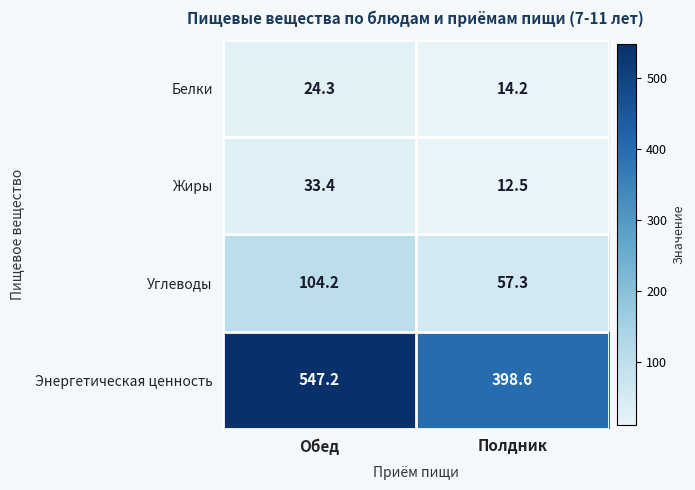

Is it true that Жиры equals 6.2 at Полдник?

False